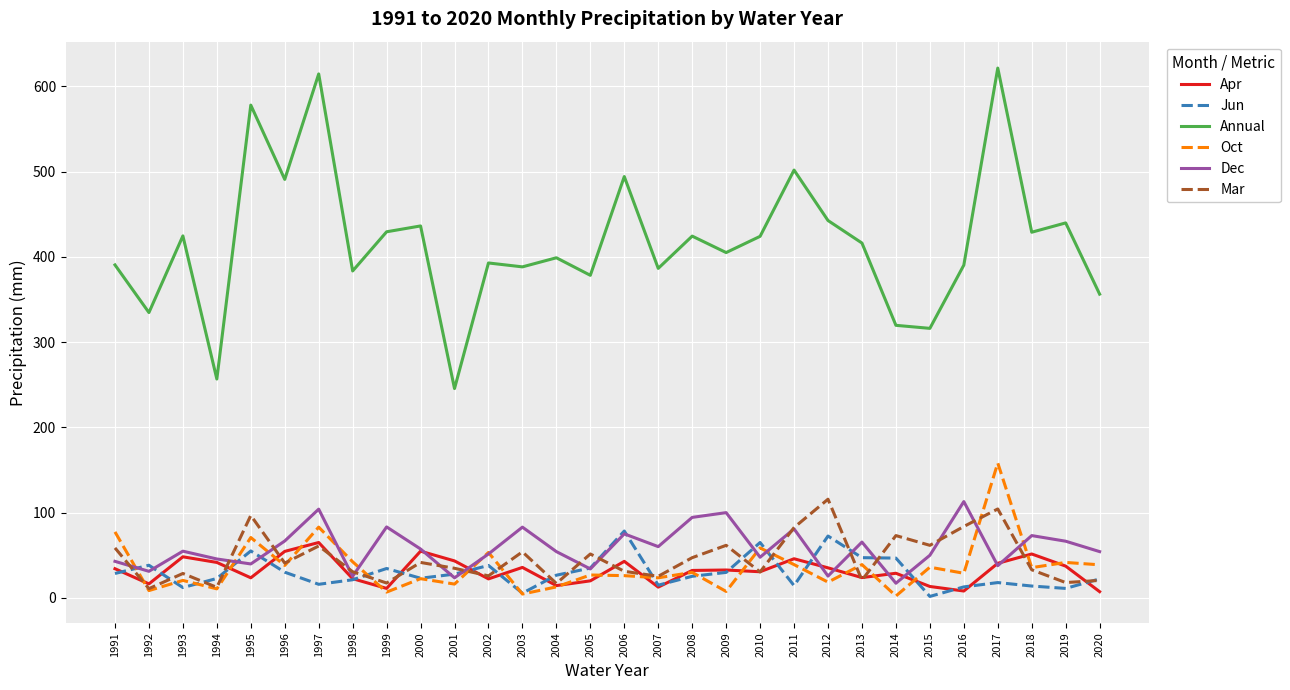

Which series has the largest total across all categories?

Annual